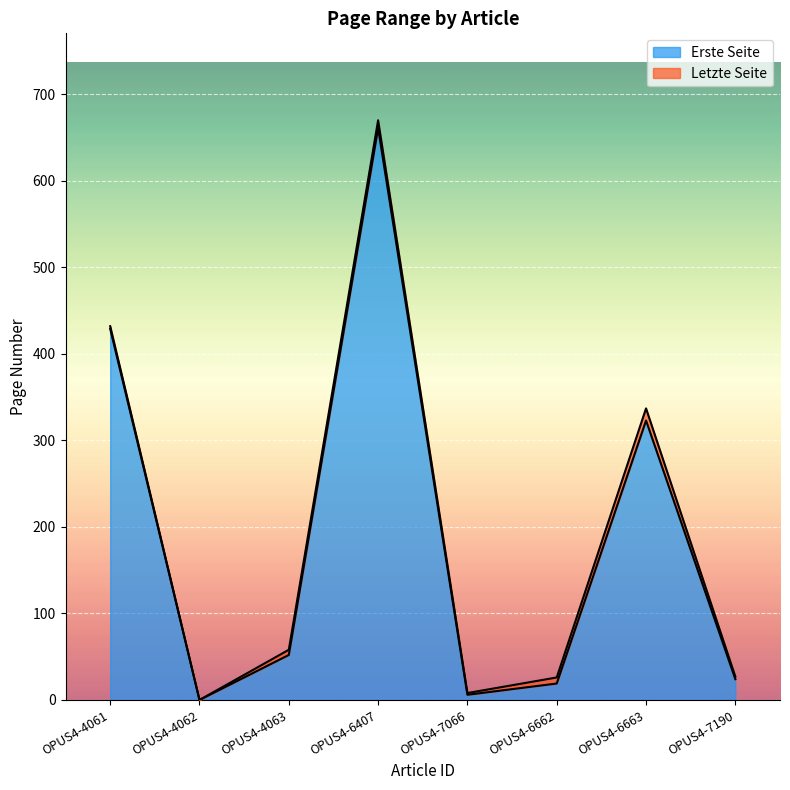

Which label corresponds to the largest value in the chart?

OPUS4-6407